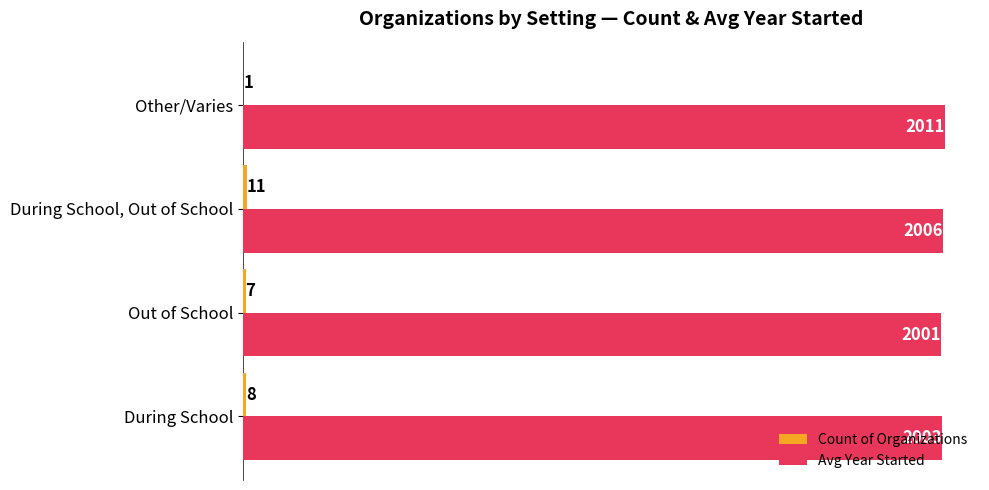

Read the Avg Year Started value at During School.

2003